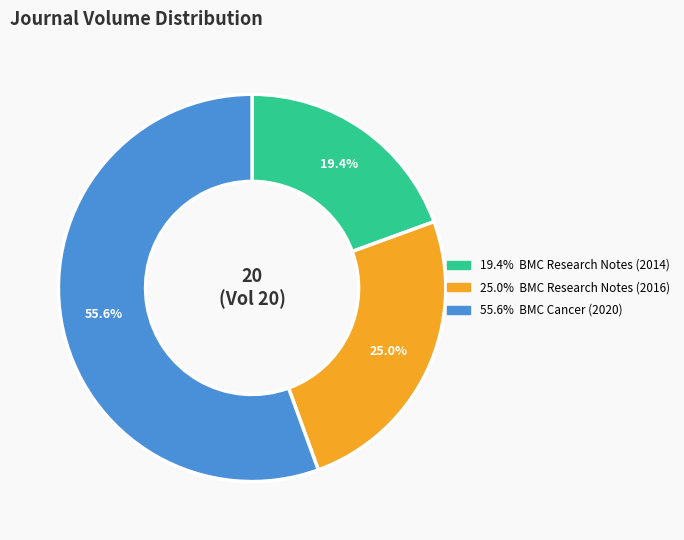

Does any single category account for the majority?

Yes